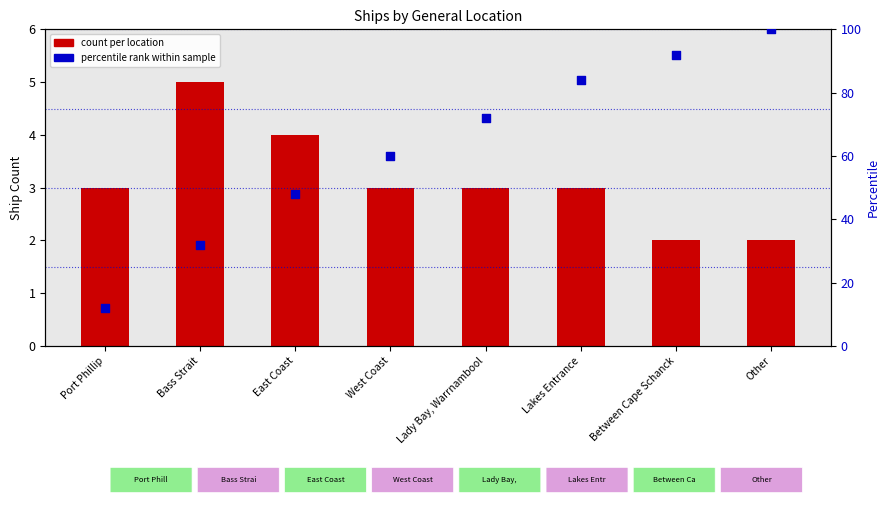

What is the total value across all series at Port Phillip?

15